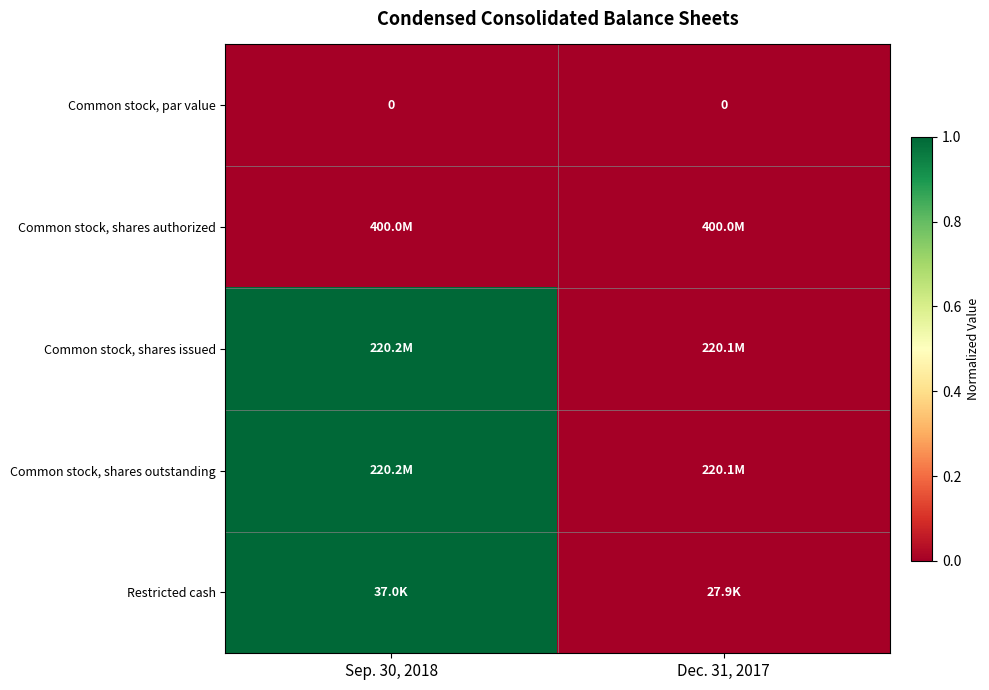

What is the maximum value shown in the chart?

1